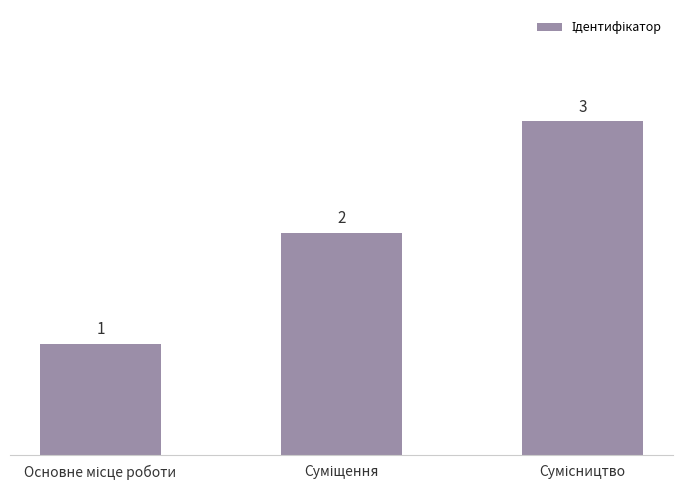

What is the average value?

2